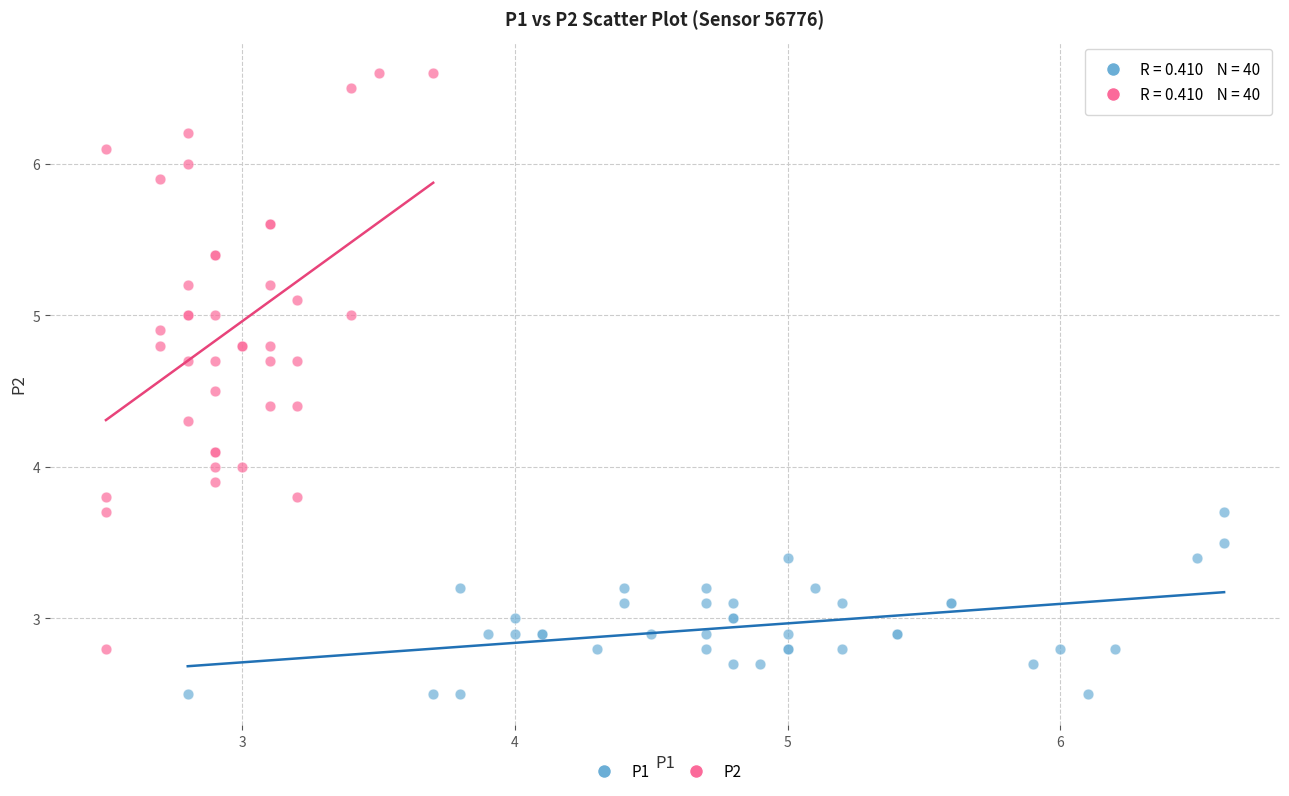

Which series has the widest spread of Y values?

P2